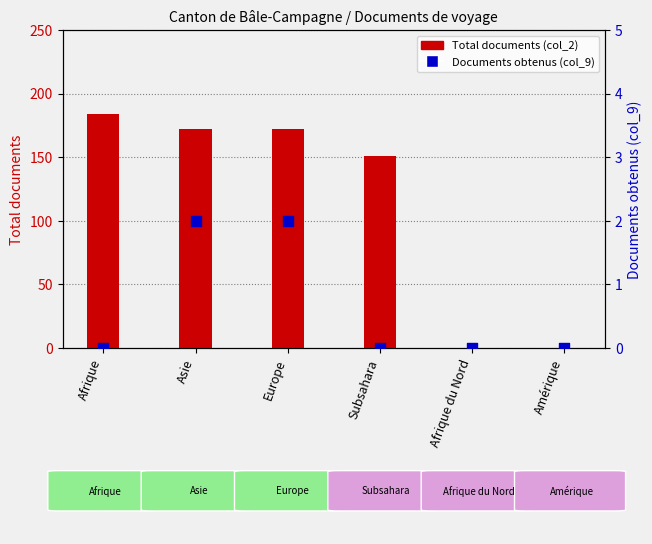

At how many categories does at least one series exceed 5?

4